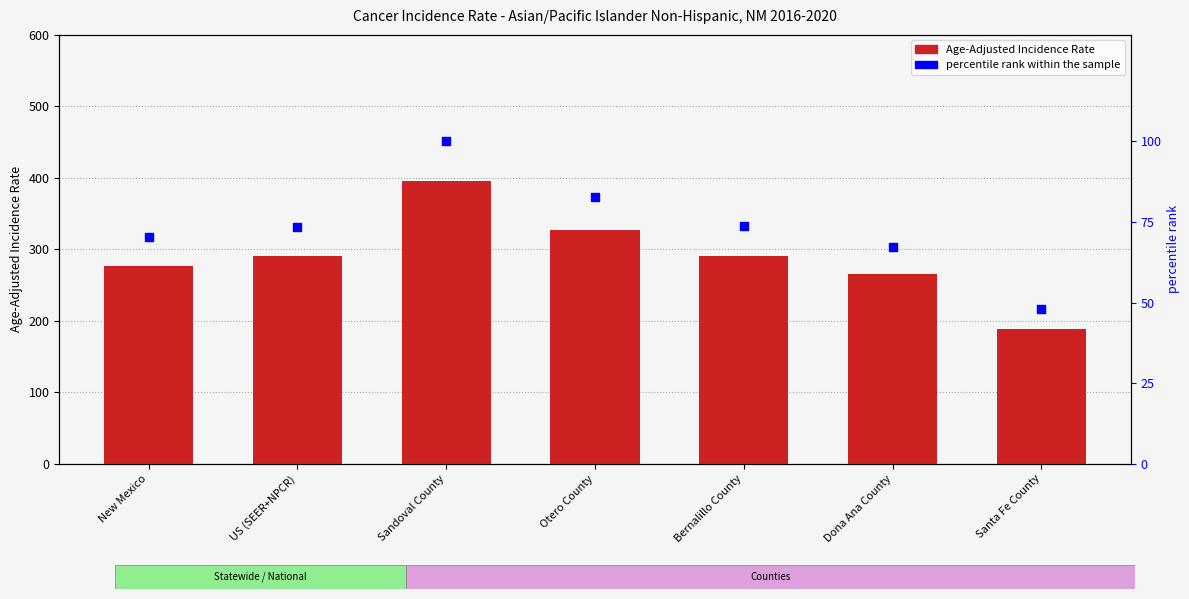

Is the value of percentile rank within the sample at US (SEER+NPCR) greater than the value of Age-Adjusted Incidence Rate at Otero County?

No